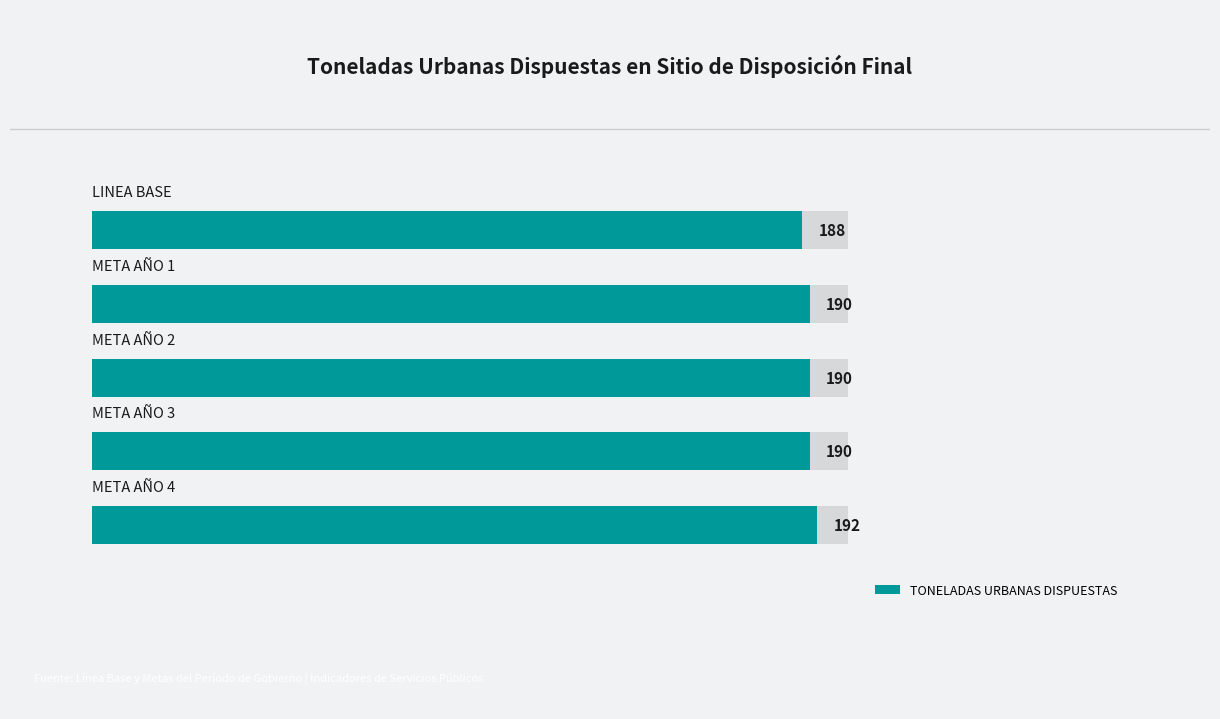

Is it true that the value at META AÑO 2 is 190?

True